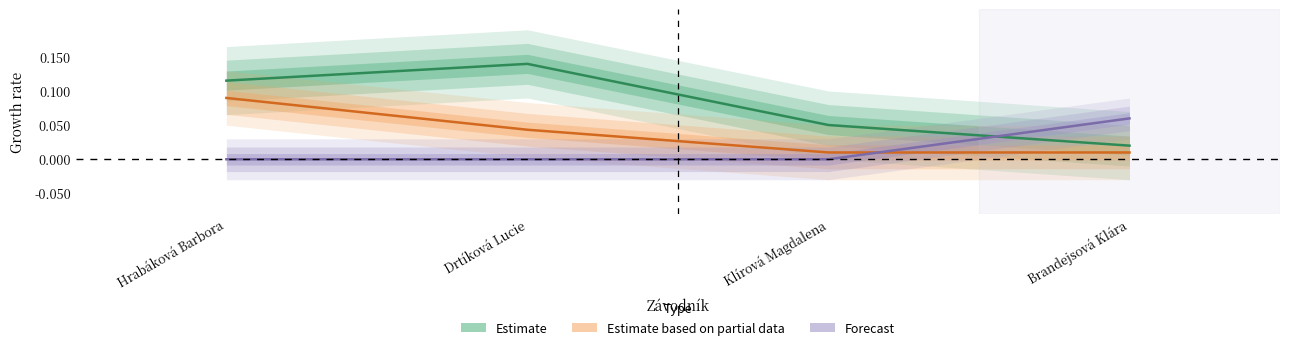

Reading left to right, what are all the values shown in this chart?

Estimate: 0.1	0.1	0.1	0.0
Estimate based on partial data: 0.1	0.0	0.0	0.0
Forecast: 0.0	0.0	0.0	0.1